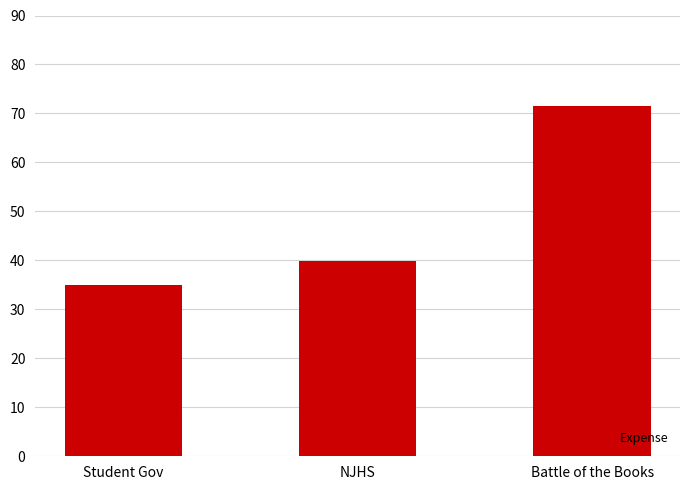

True or false: the data shows 26.6 at NJHS.

False